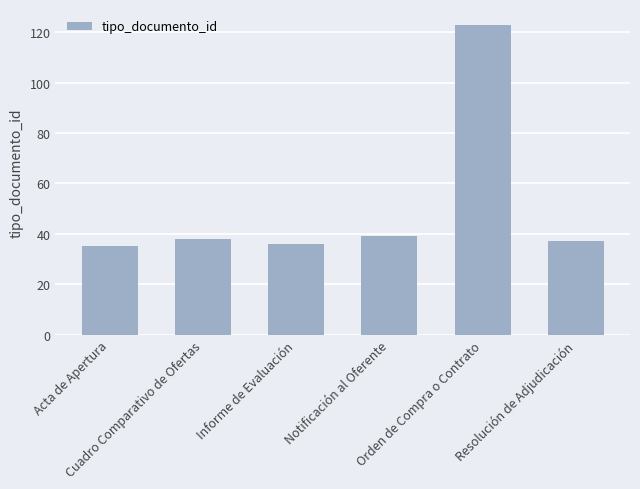

What is the change in value from Cuadro Comparativo de Ofertas to Orden de Compra o Contrato?

+85